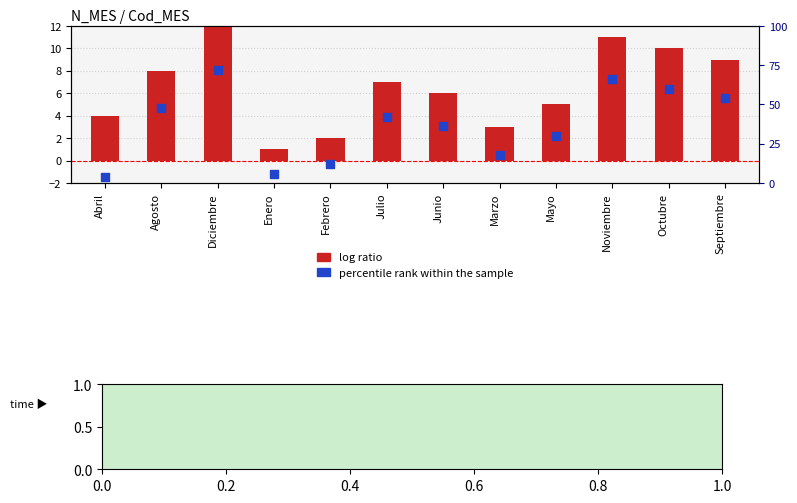

What are all the series names shown in the legend?

log ratio, percentile rank within the sample